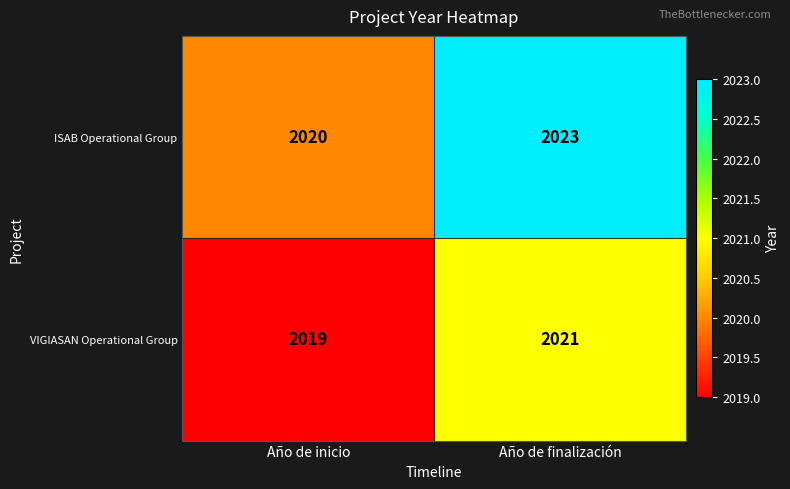

Which category has the lowest value in the ISAB Operational Group series?

Año de inicio